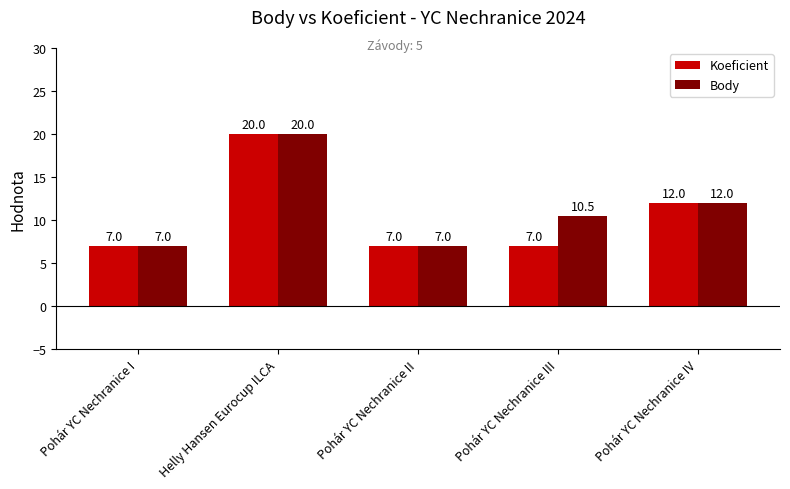

What is the maximum value for Body?

20.0